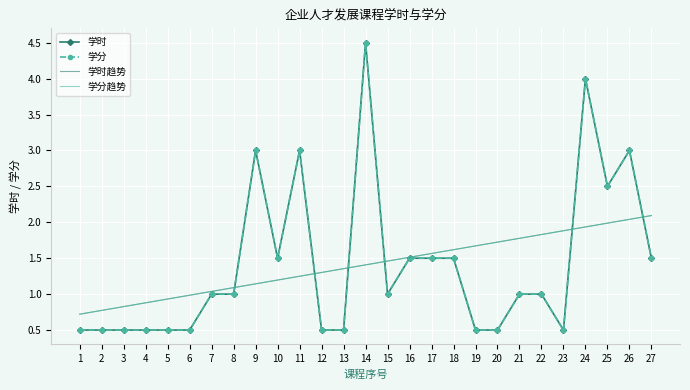

Reading left to right, transcribe all the data shown in this chart.

学时: 0.5	0.5	0.5	0.5	0.5	0.5	1.0	1.0	3.0	1.5	3.0	0.5	0.5	4.5	1.0	1.5	1.5	1.5	0.5	0.5	1.0	1.0	0.5	4.0	2.5	3.0	1.5
学分: 0.5	0.5	0.5	0.5	0.5	0.5	1.0	1.0	3.0	1.5	3.0	0.5	0.5	4.5	1.0	1.5	1.5	1.5	0.5	0.5	1.0	1.0	0.5	4.0	2.5	3.0	1.5
学时趋势: 0.7	0.8	0.8	0.9	0.9	1.0	1.0	1.1	1.1	1.2	1.2	1.3	1.4	1.4	1.5	1.5	1.6	1.6	1.7	1.7	1.8	1.8	1.9	1.9	2.0	2.0	2.1
学分趋势: 0.7	0.8	0.8	0.9	0.9	1.0	1.0	1.1	1.1	1.2	1.2	1.3	1.4	1.4	1.5	1.5	1.6	1.6	1.7	1.7	1.8	1.8	1.9	1.9	2.0	2.0	2.1